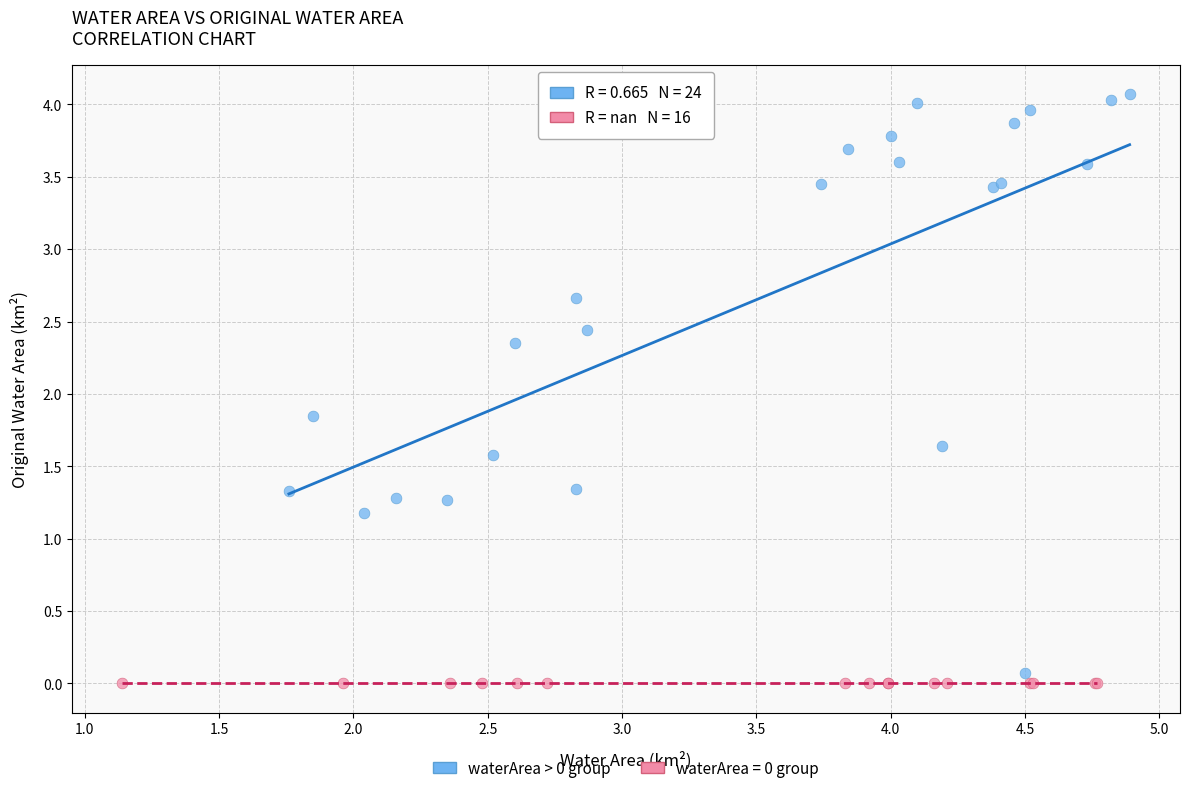

Which series contains the highest Y value?

waterArea > 0 group